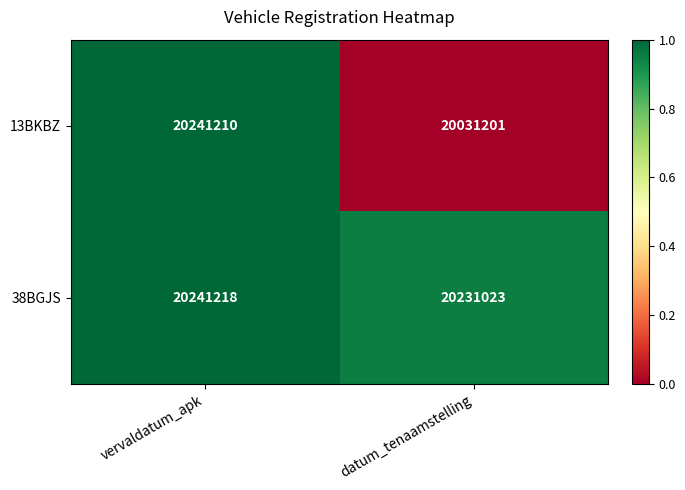

Read the 38BGJS value at vervaldatum_apk, to the nearest 100.

20241200